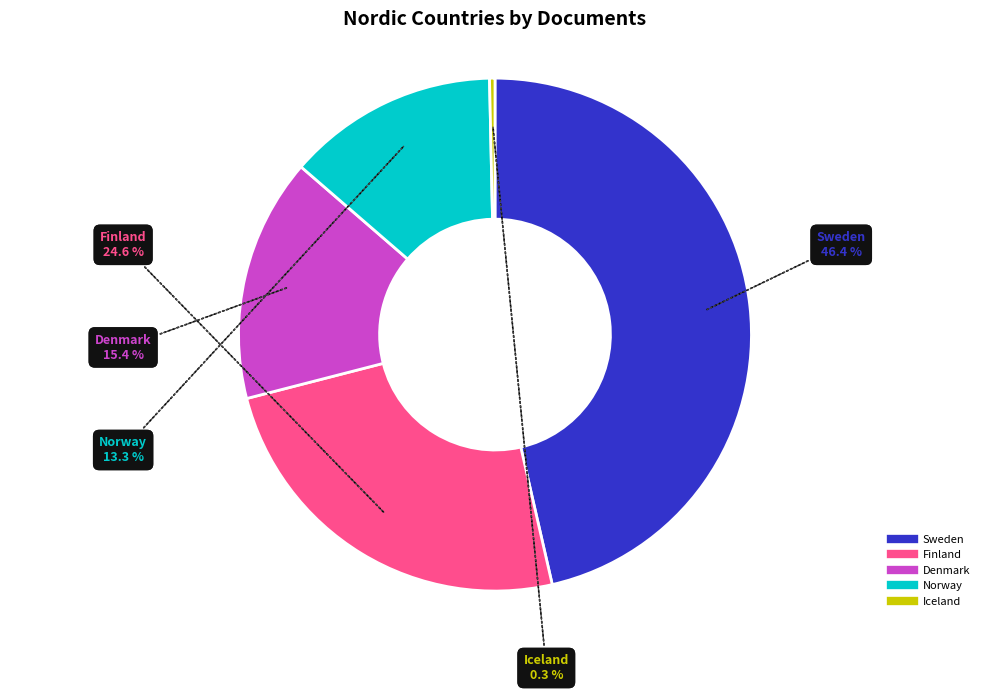

Is there a majority slice in this chart?

No